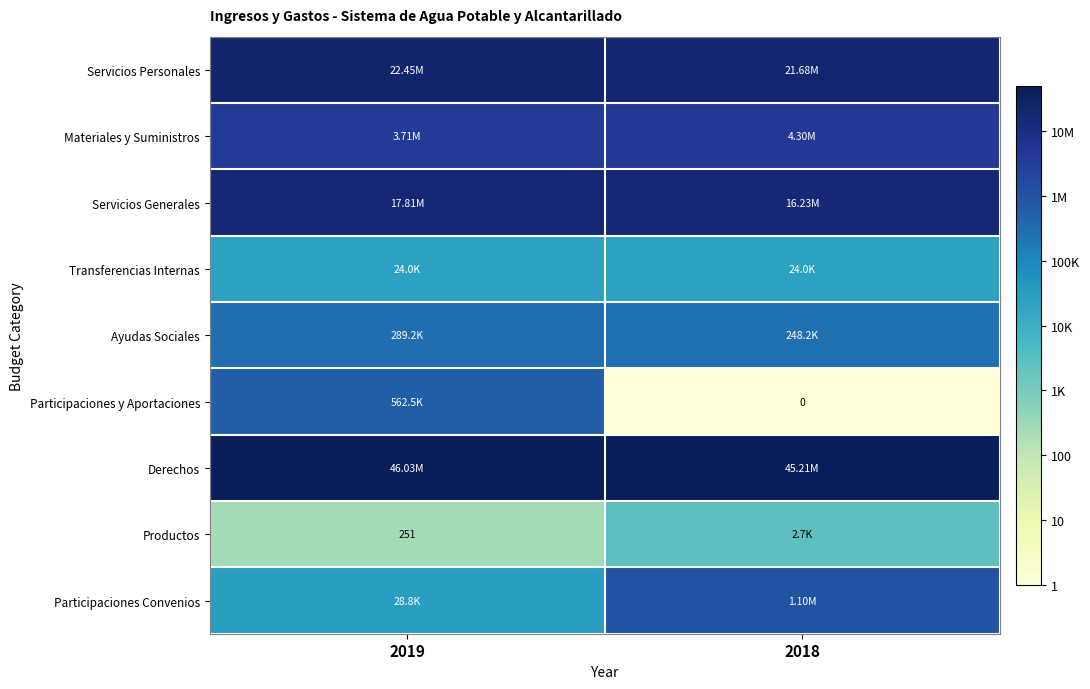

At which label does Servicios Generales reach its minimum?

2018